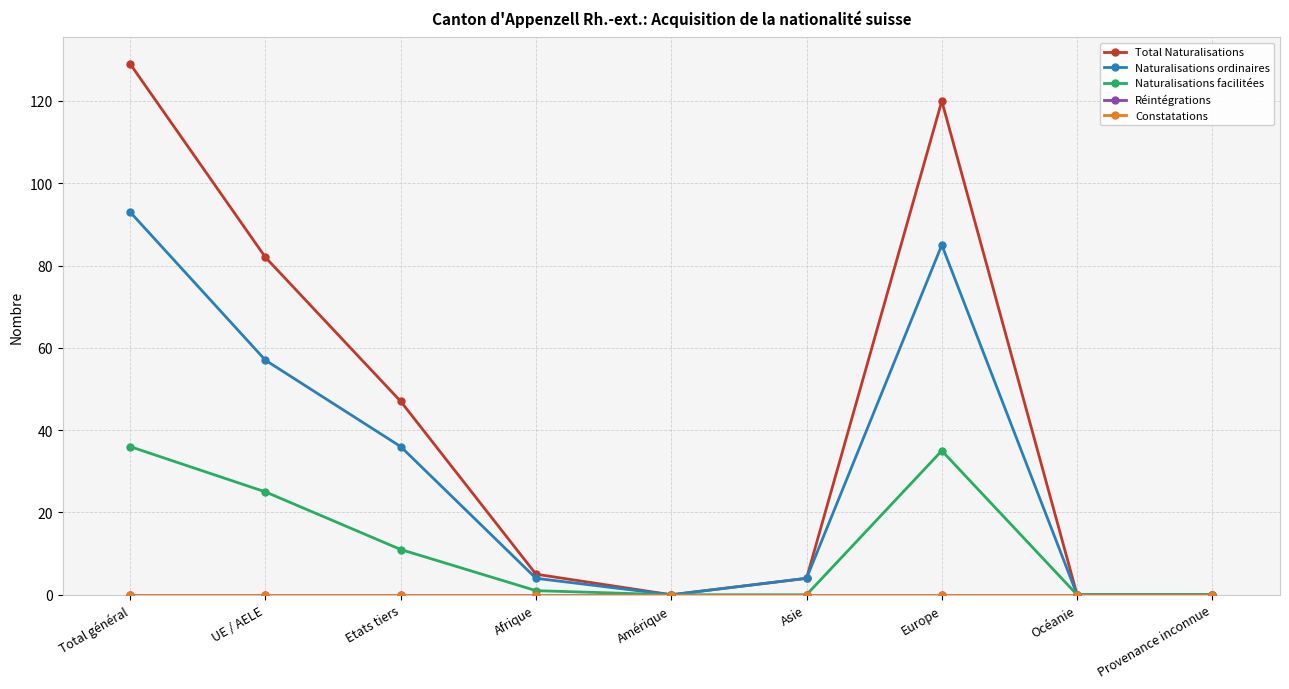

How many categories are shown in the chart?

9